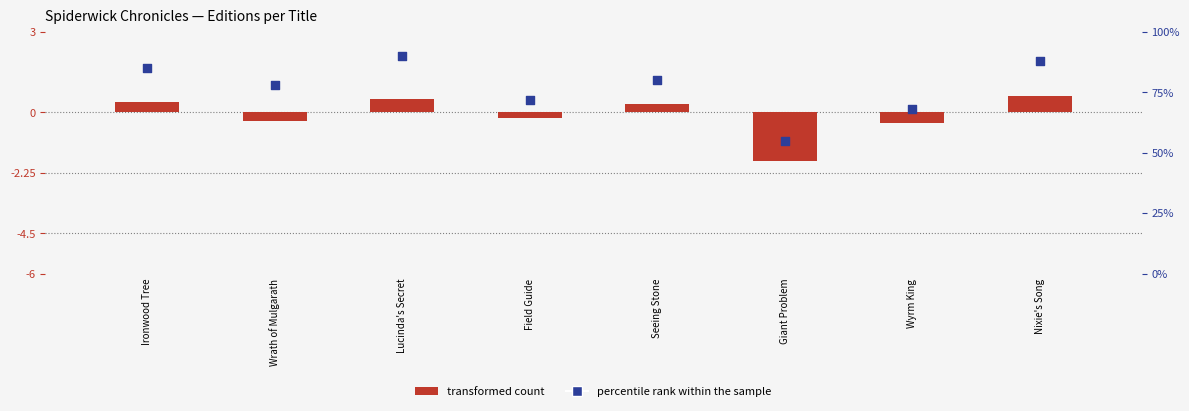

What is the total value across all series at Wyrm King?

67.6